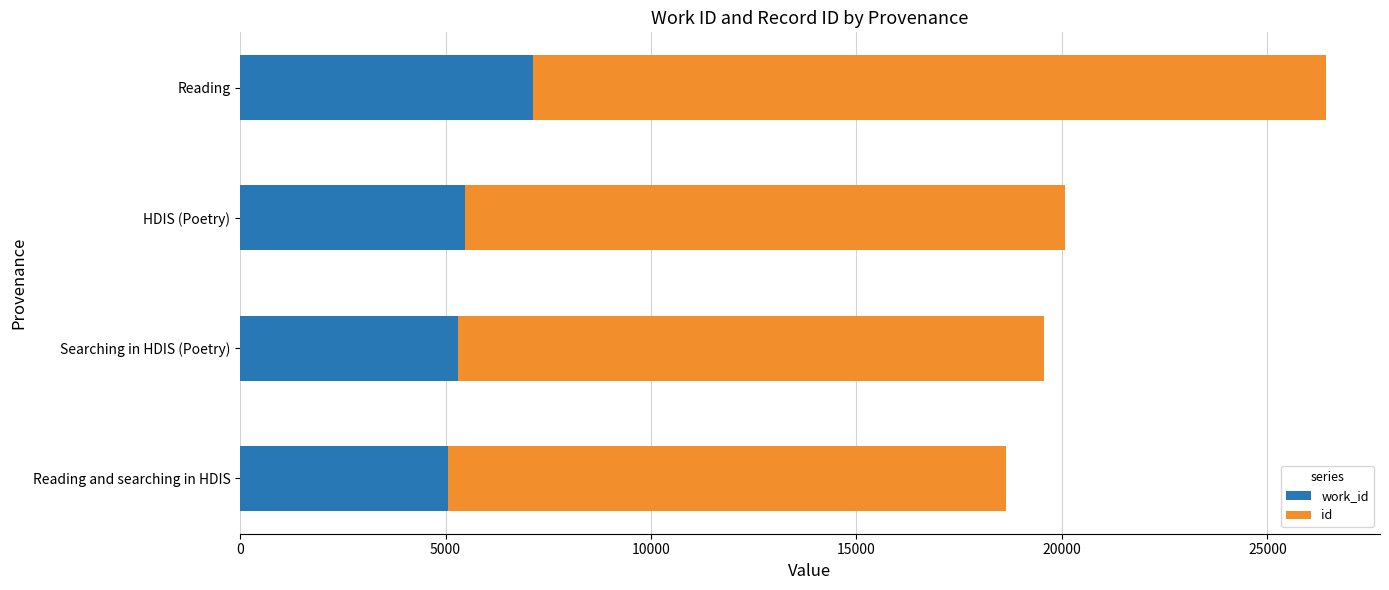

What is the total value across all series at Reading?

26417